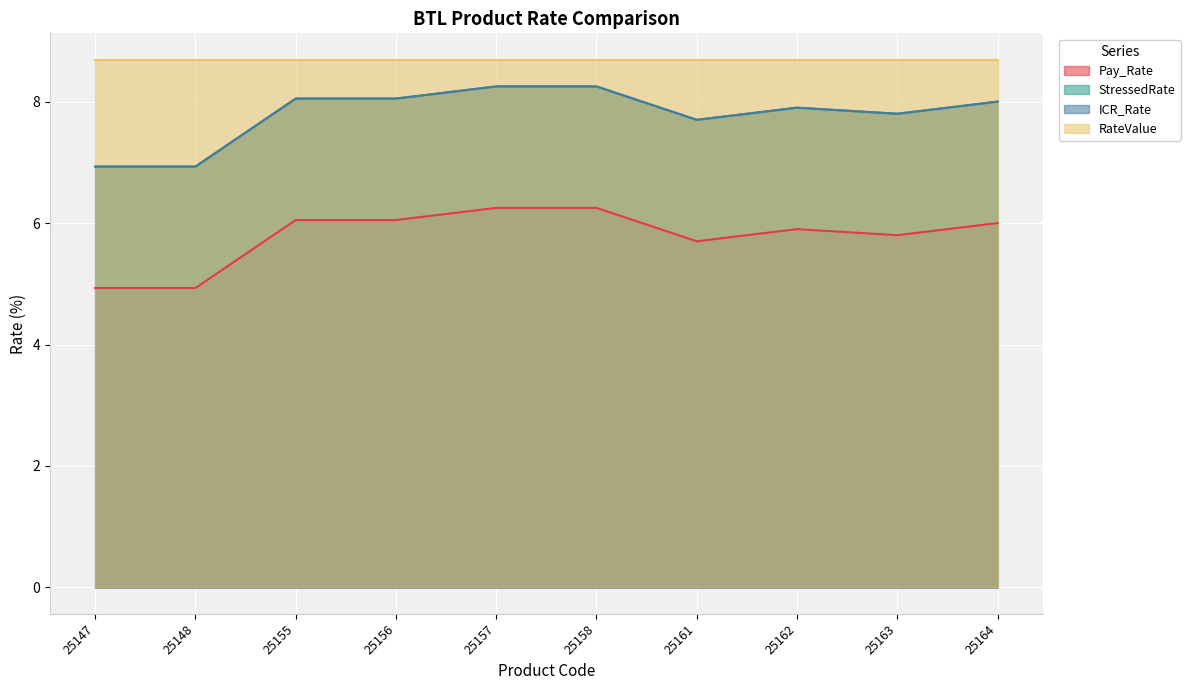

True or false: StressedRate and Pay_Rate intersect in this chart.

False